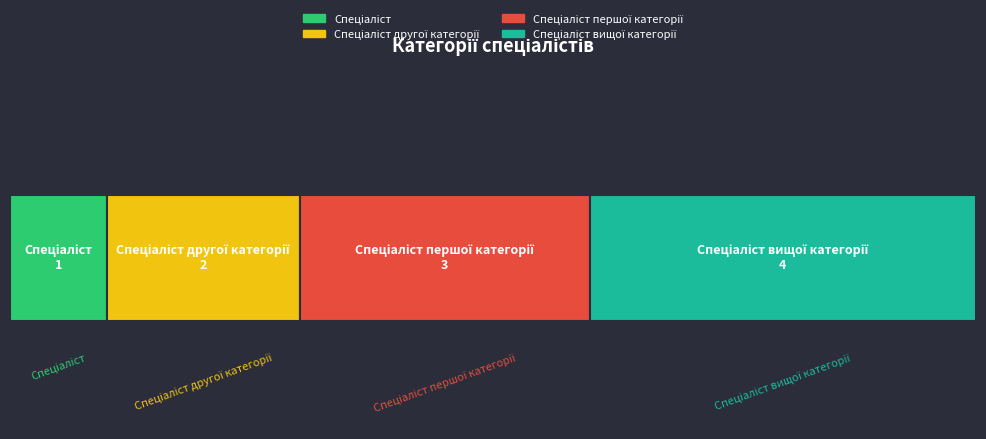

At which category does the chart reach its peak across all series?

Спеціаліст вищої категорії